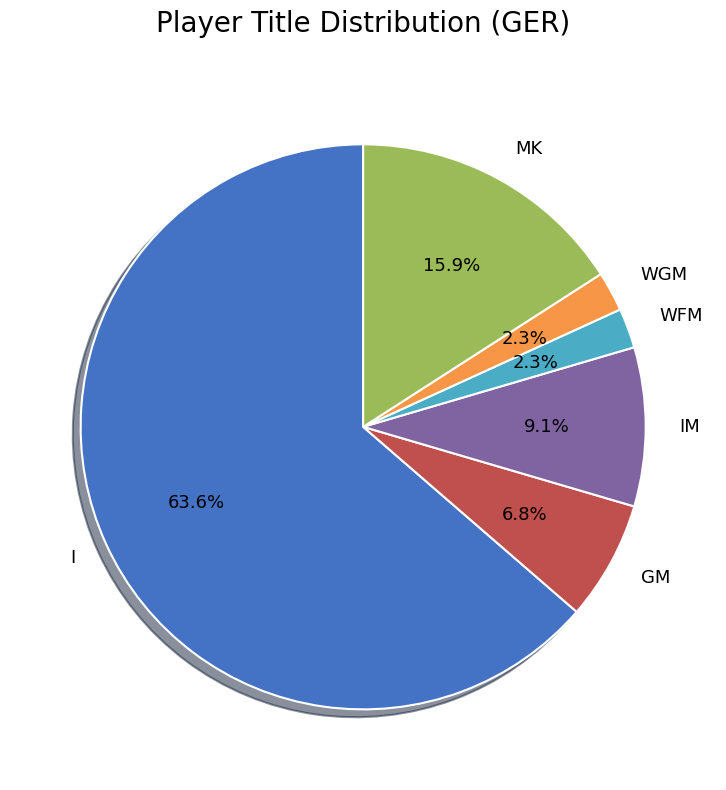

Count the number of slices in the pie.

6